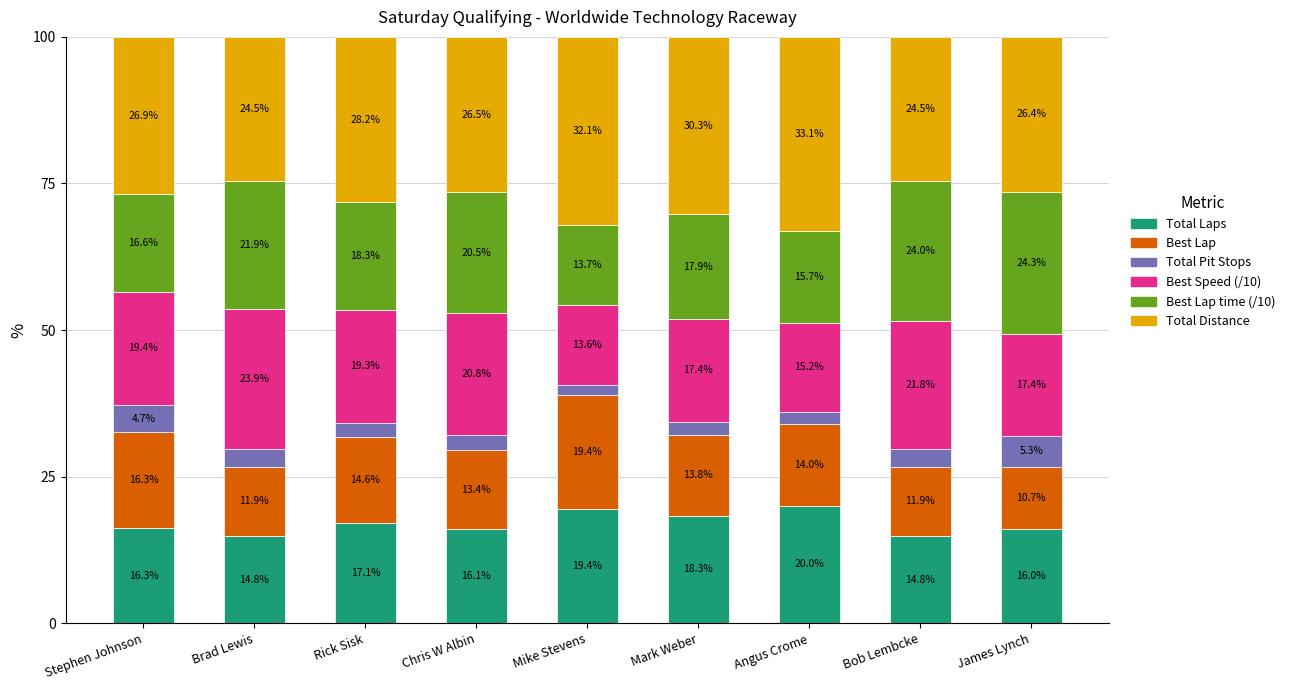

What is the minimum value for Total Laps?

14.8